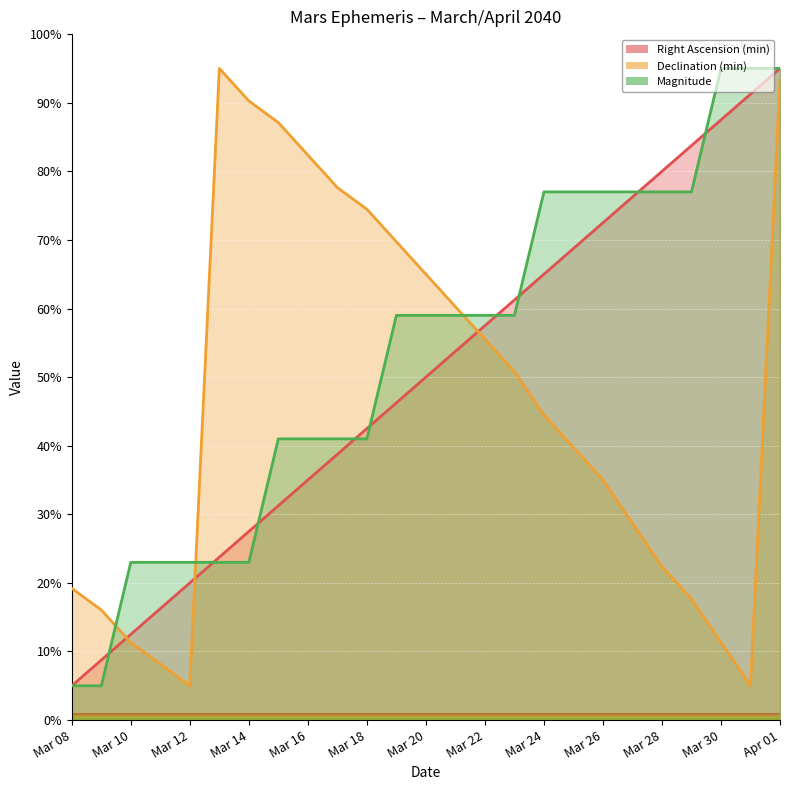

Reading left to right, list all the values displayed in this chart.

Right Ascension (min): 5.0	8.8	12.5	16.2	20.0	23.8	27.5	31.2	35.0	38.8	42.5	46.2	50.0	53.8	57.5	61.2	65.0	68.8	72.5	76.2	80.0	83.8	87.5	91.2	95.0
Declination (min): 19.2	16.1	11.3	8.2	5.0	95.0	90.3	87.1	82.4	77.6	74.5	69.7	65.0	60.3	55.5	50.8	44.5	39.7	35.0	28.7	22.4	17.6	11.3	5.0	93.4
Magnitude: 5.0	5.0	23.0	23.0	23.0	23.0	23.0	41.0	41.0	41.0	41.0	59.0	59.0	59.0	59.0	59.0	77.0	77.0	77.0	77.0	77.0	77.0	95.0	95.0	95.0